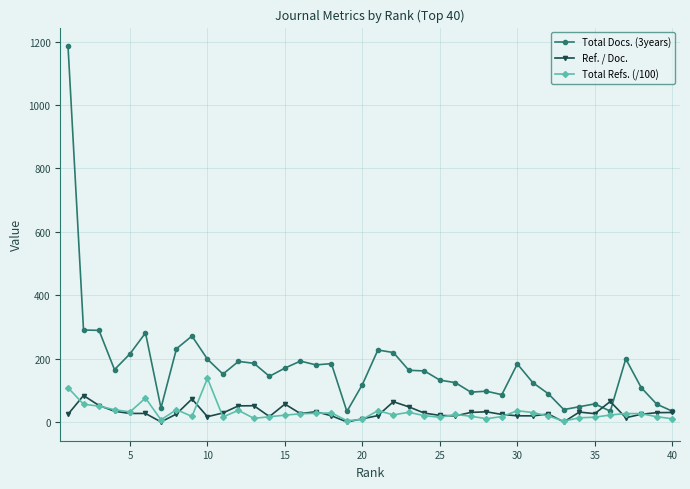

What is the difference between the maximum and minimum values in the Total Docs. (3years) series?

1152.0